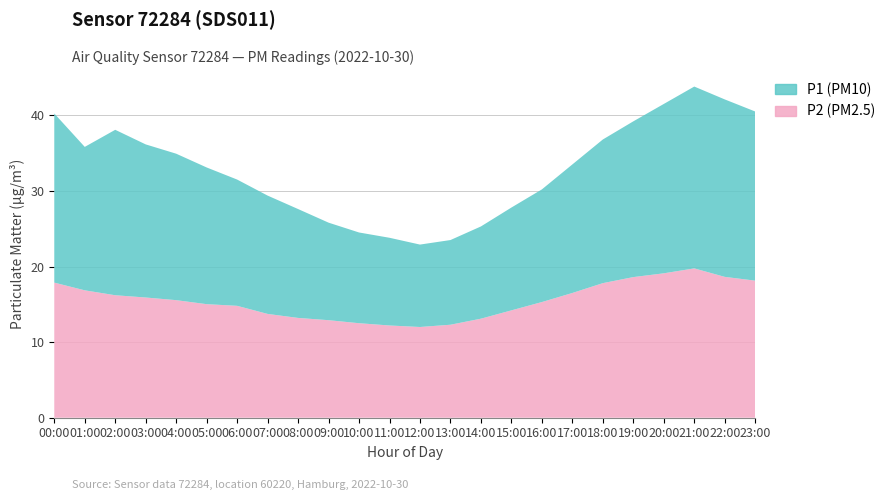

Reading left to right, list all the values displayed in this chart.

P1 (PM10): 40.2	35.8	38.1	36.1	34.9	33.1	31.5	29.4	27.6	25.8	24.5	23.8	22.9	23.5	25.3	27.8	30.2	33.5	36.8	39.2	41.5	43.8	42.1	40.5
P2 (PM2.5): 17.9	16.9	16.2	15.9	15.6	15.0	14.8	13.7	13.2	12.9	12.5	12.2	12.0	12.3	13.1	14.2	15.3	16.5	17.8	18.6	19.1	19.8	18.6	18.1